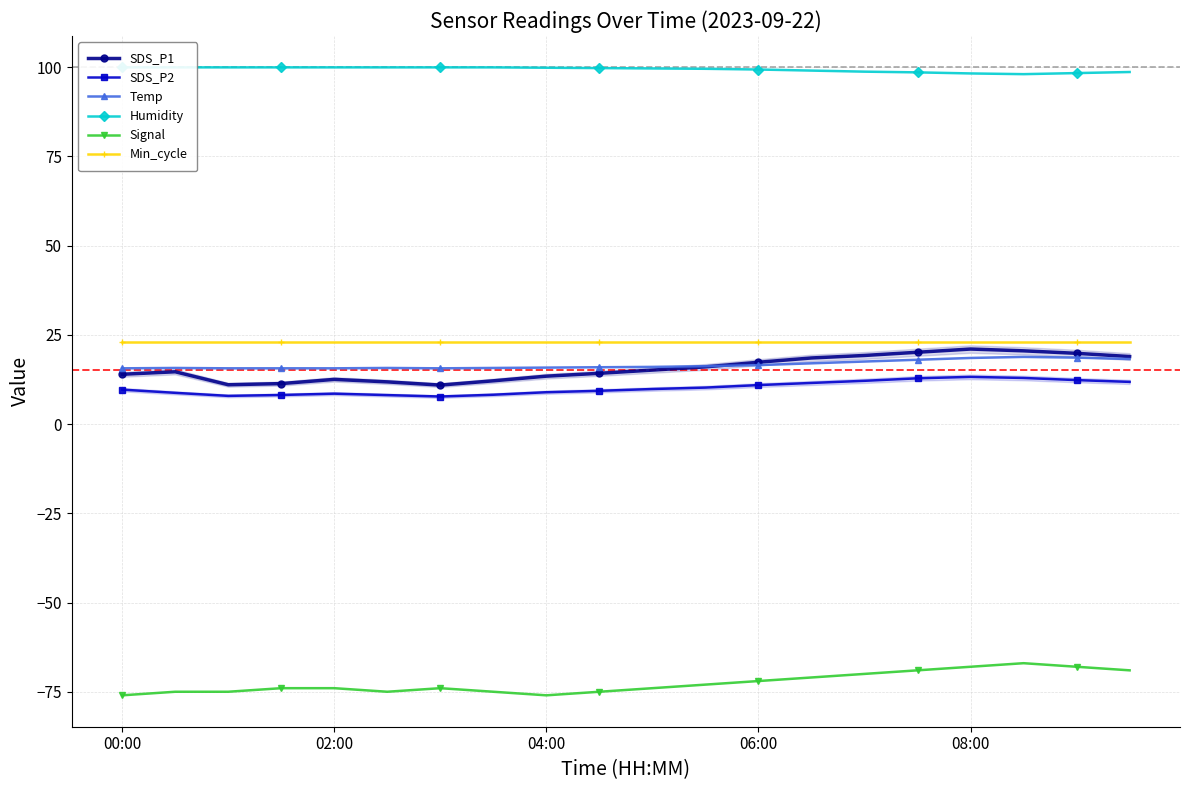

True or false: Signal and SDS_P2 intersect in this chart.

False